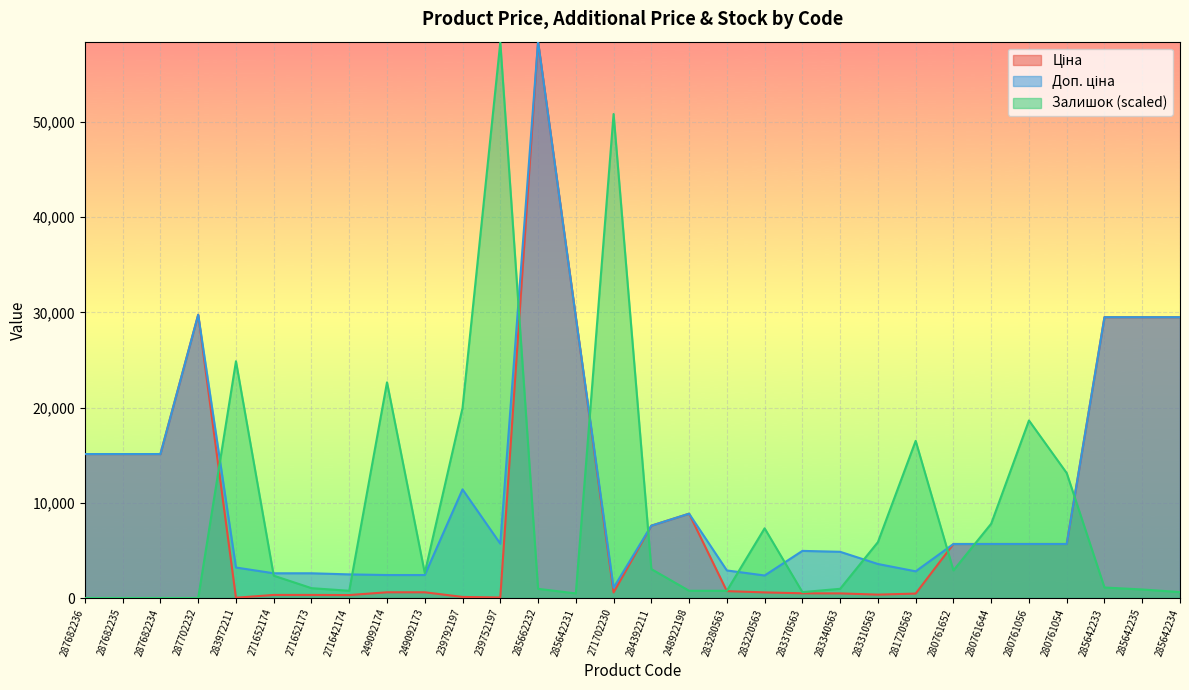

Which label corresponds to the largest value in the chart?

285662232